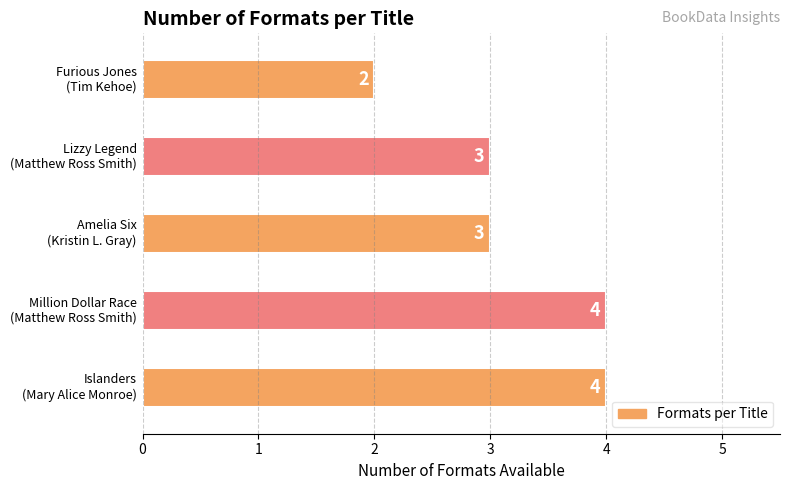

Count the values in the range 3 to 4.

4